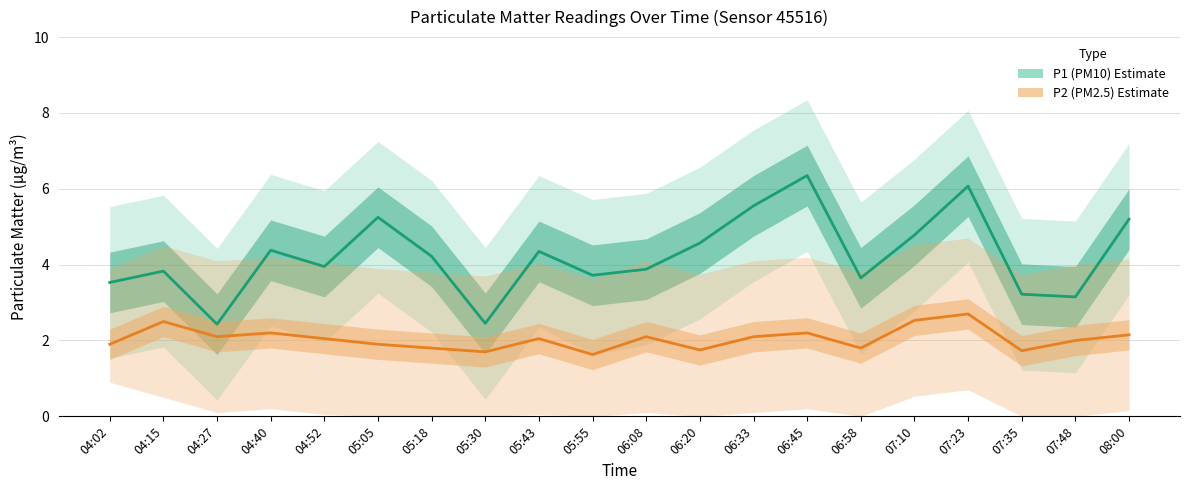

What is the label of the 14th point from the right?

05:18